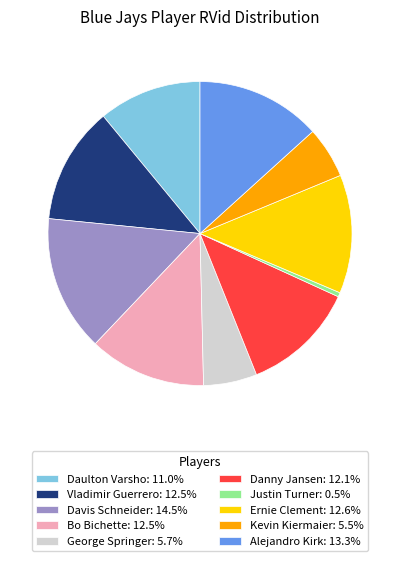

How many segments does this pie chart have?

10